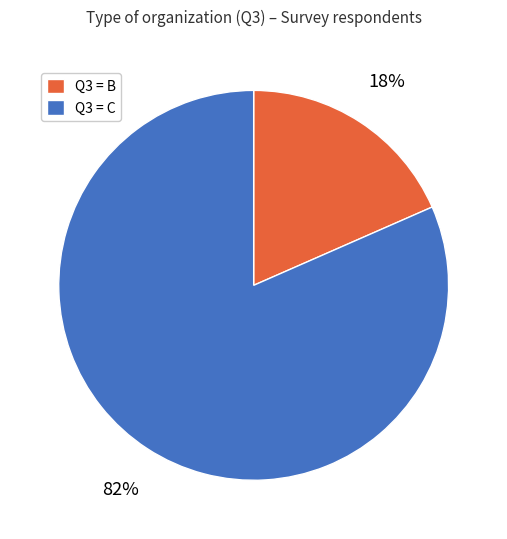

What is the smallest slice in the pie chart?

Q3 = B